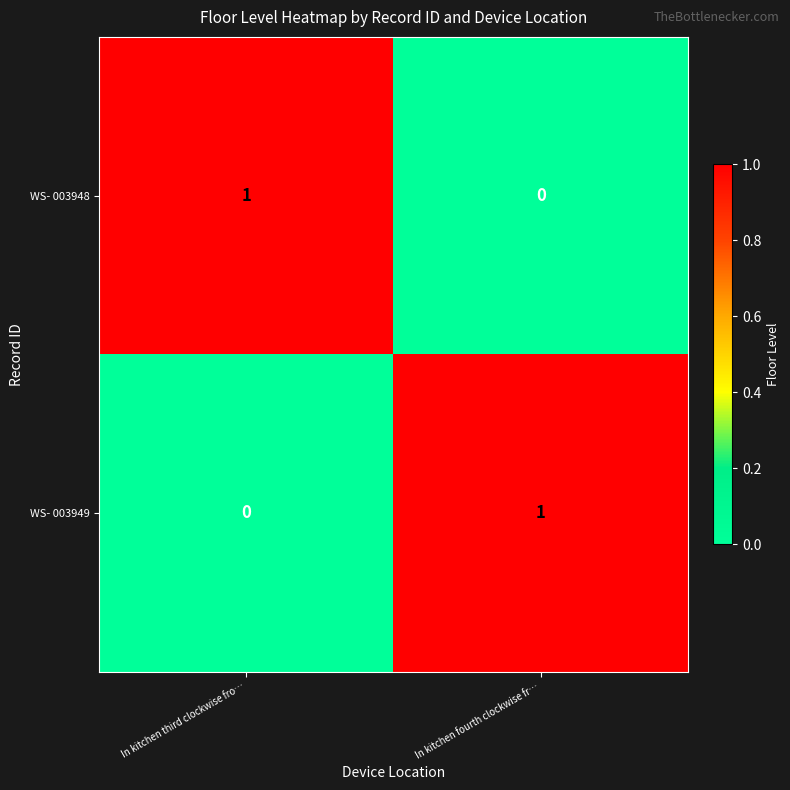

The value of WS- 003949 at In kitchen fourth clockwise fr… is 1. True or false?

True